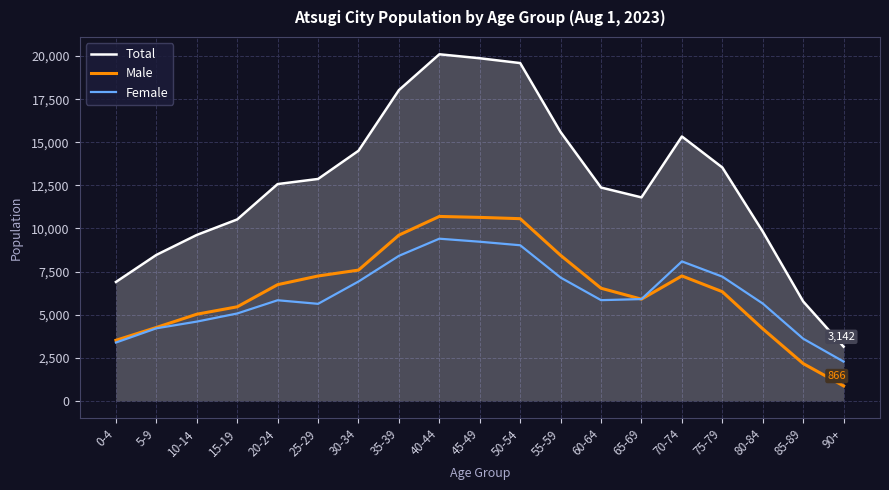

Which series has the largest range (max minus min)?

Total